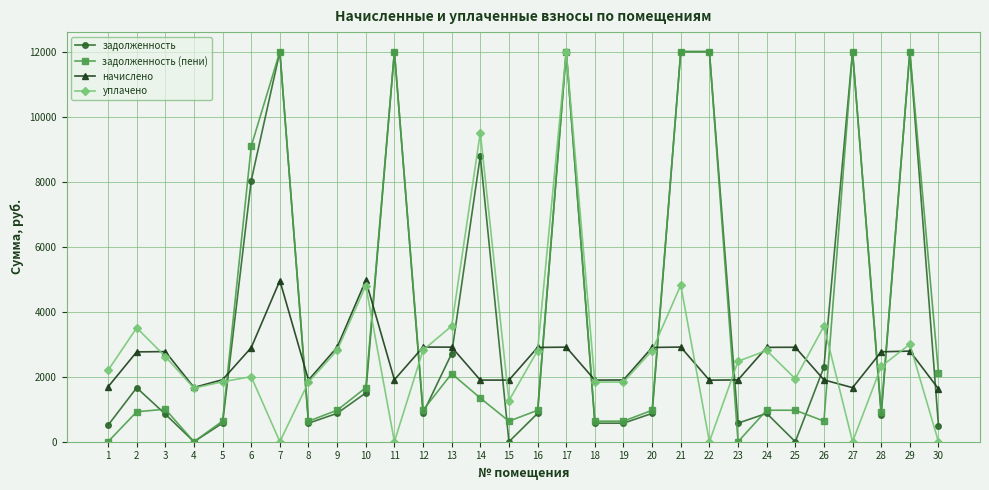

How many data points in задолженность are less than 873?

15